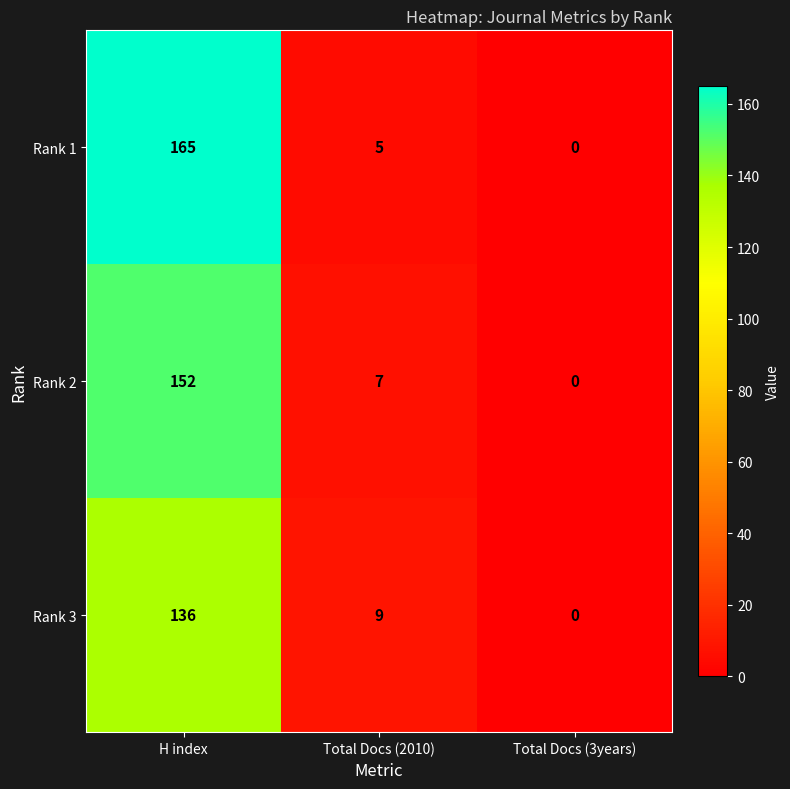

Reading left to right, transcribe all the data shown in this chart.

Rank 1: H index=165	Total Docs (2010)=5	Total Docs (3years)=0
Rank 2: H index=152	Total Docs (2010)=7	Total Docs (3years)=0
Rank 3: H index=136	Total Docs (2010)=9	Total Docs (3years)=0